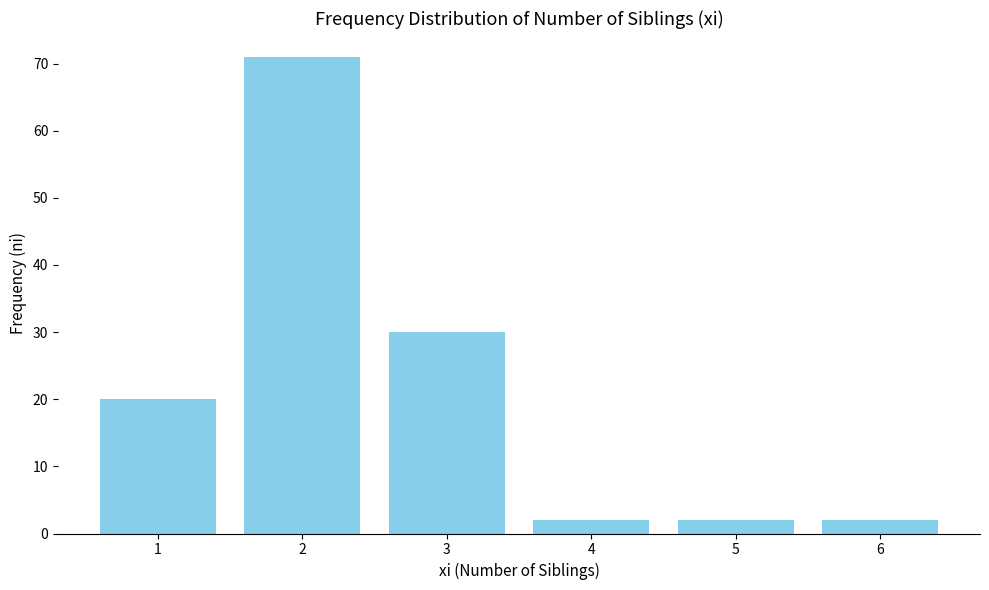

What is the approximate value at 2?

71